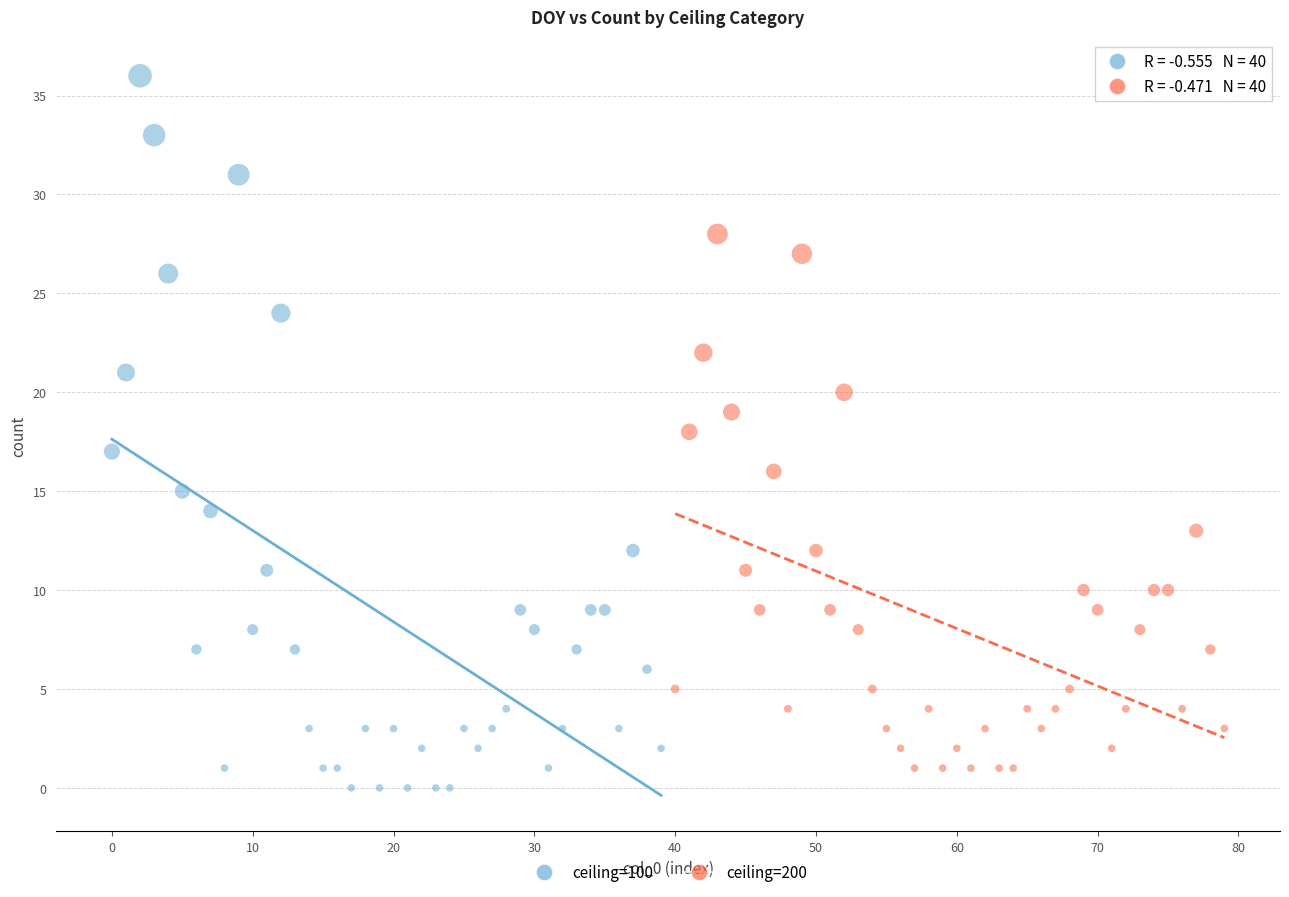

Which series has the largest Y range (max minus min)?

ceiling=100